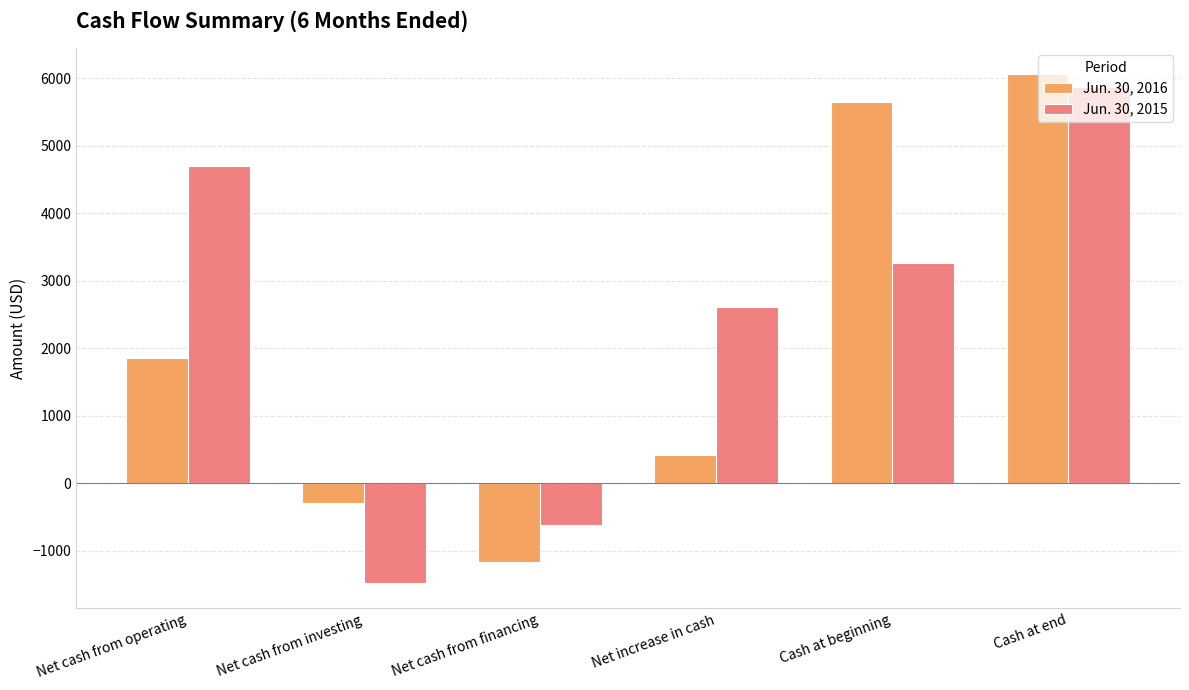

What is the label of the 1st bar from the left?

Net cash from operating